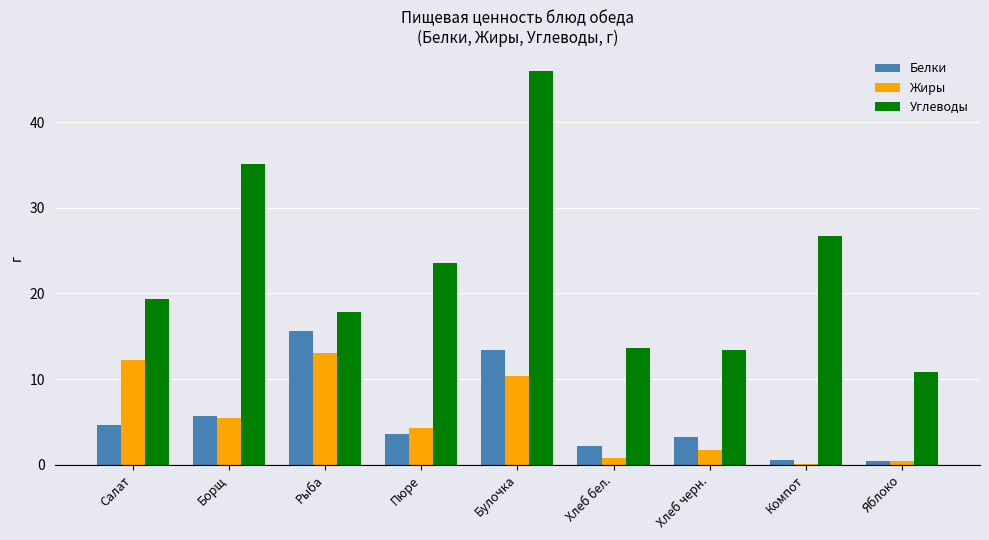

The Углеводы series shows 7.8 at Хлеб бел.. True or false?

False